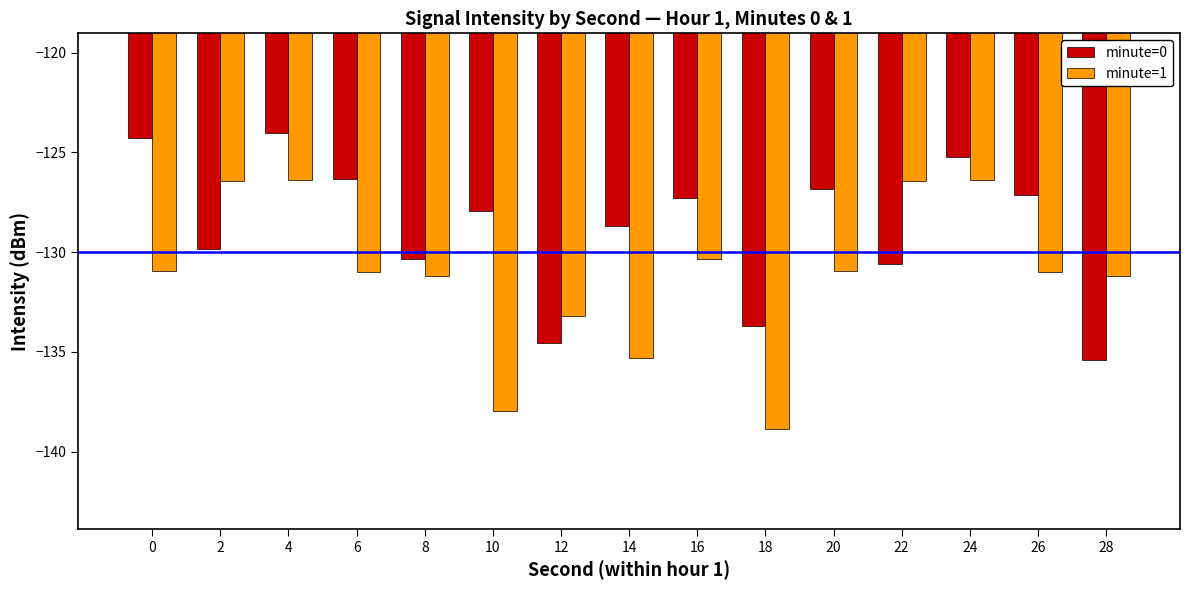

What is the difference between the maximum and minimum values in the minute=0 series?

11.4